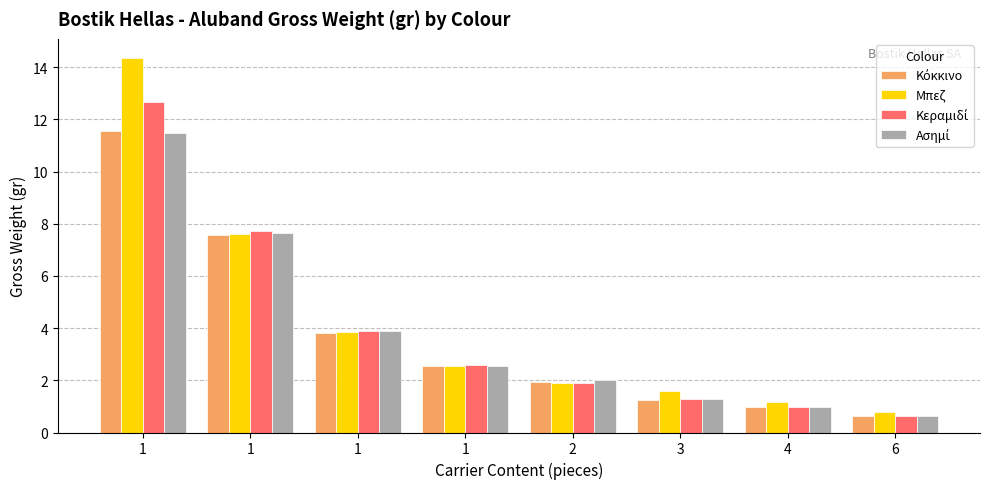

Which series has the largest range (max minus min)?

Μπεζ